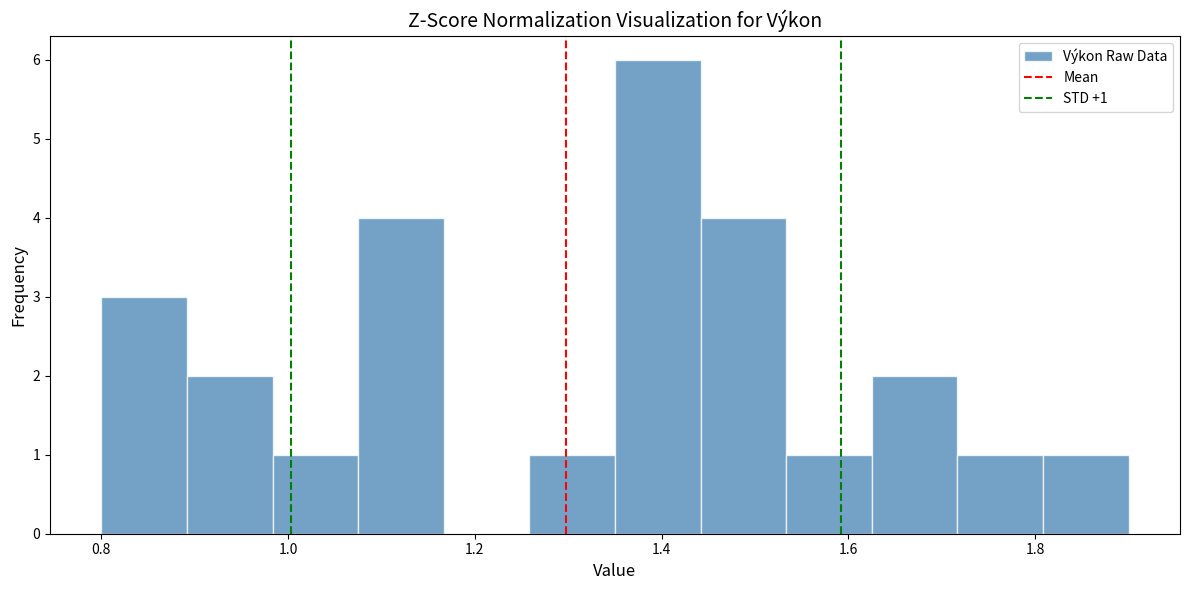

Over which range of the x-axis is the bar tallest?

1.36 to 1.44